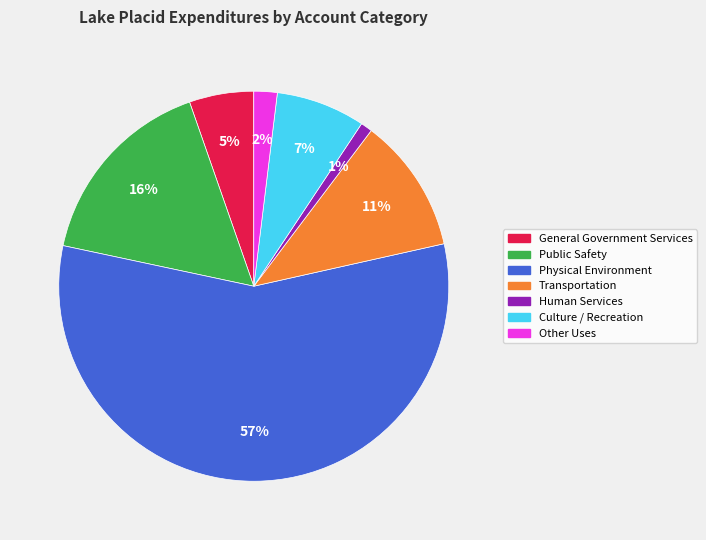

To the nearest percent, what percentage of the pie is Public Safety?

16%